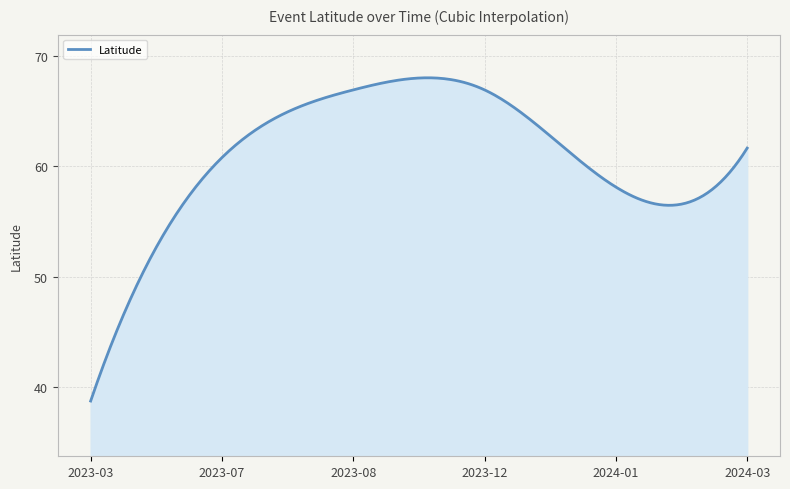

What is the greatest value displayed?

68.0